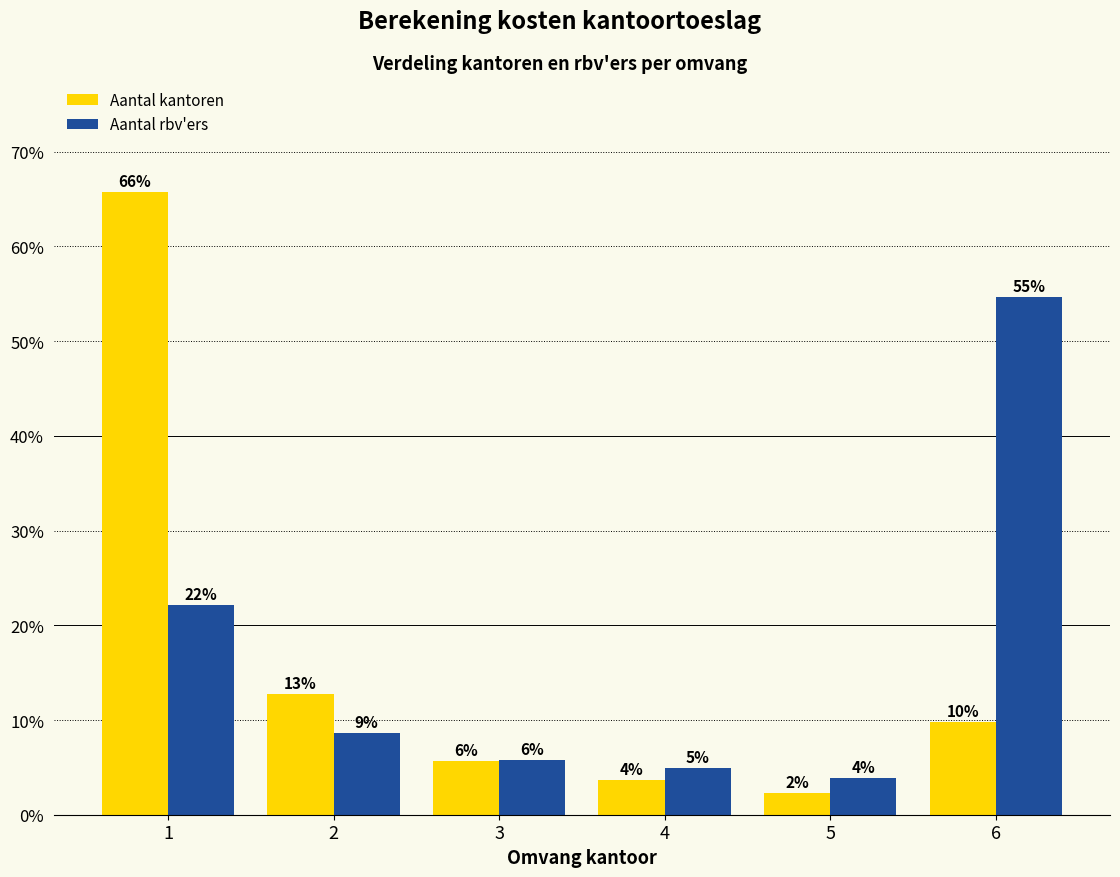

What are all the series names shown in the legend?

Aantal kantoren, Aantal rbv'ers